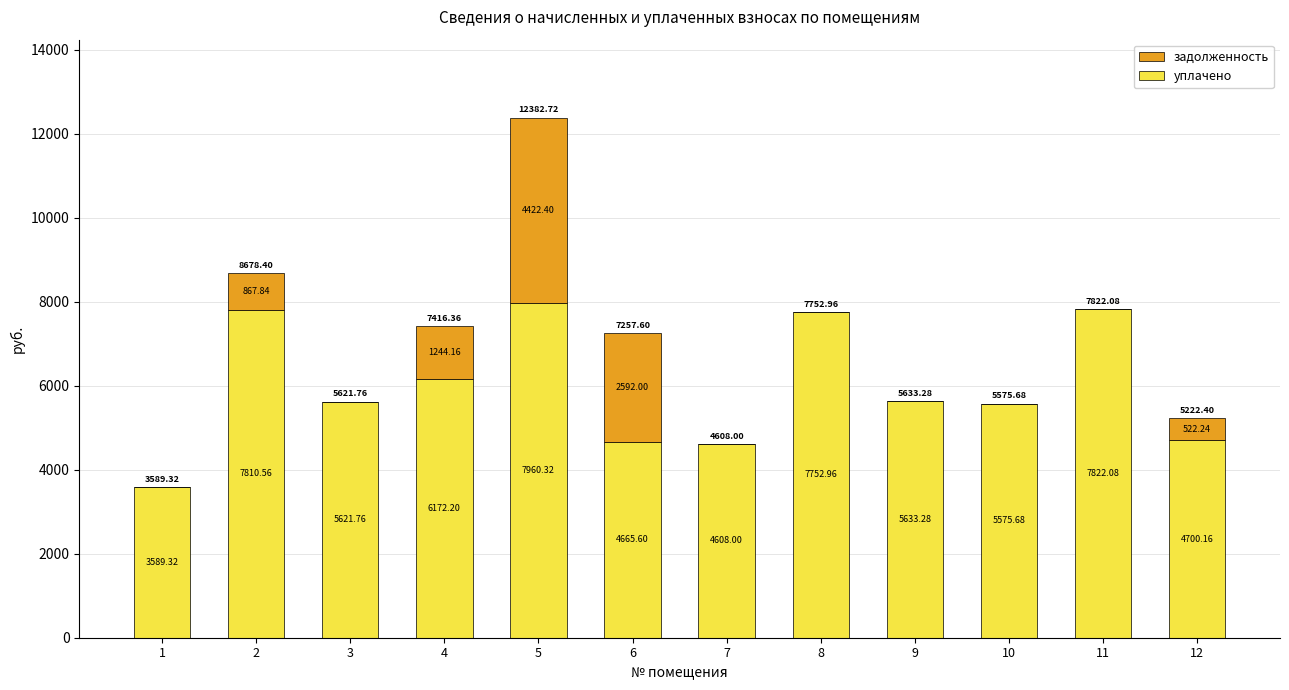

What is the total value across all series at 3?

5621.8